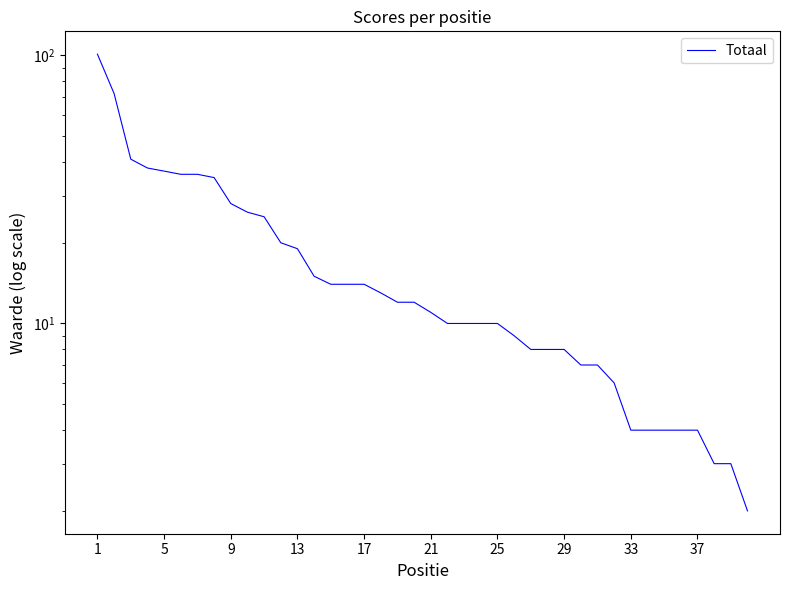

Does the chart have visible grid lines?

No